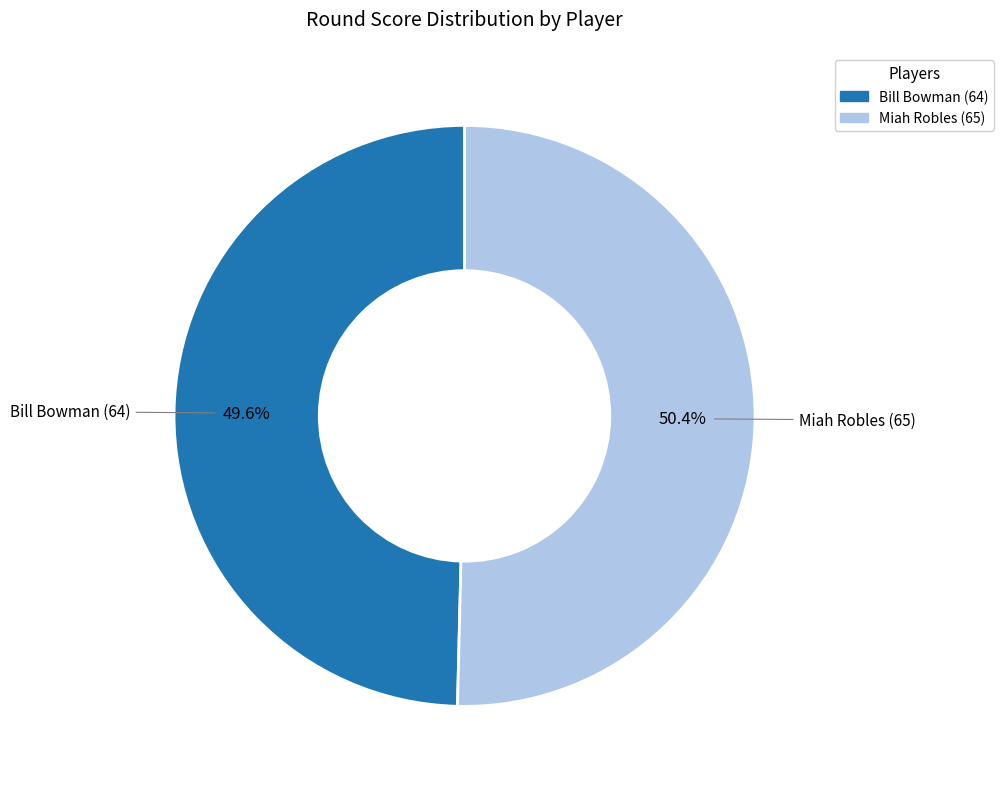

How many slices are in this pie chart?

2